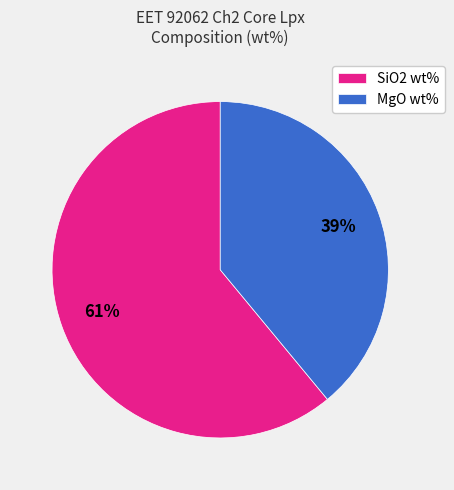

Count the number of slices in the pie.

2